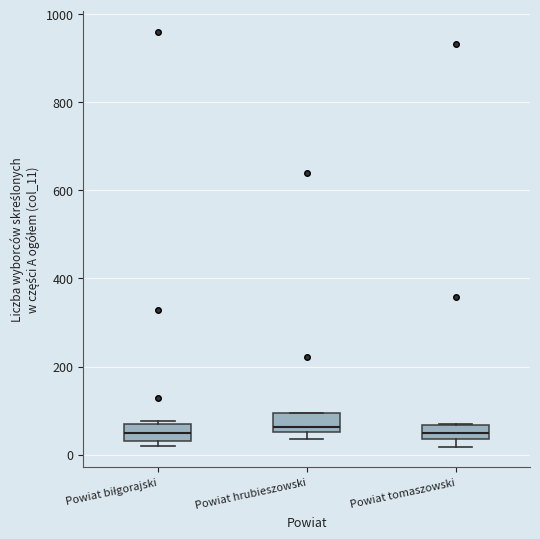

Reading left to right, transcribe this box plot: for each box, give where its median line is, the range the box spans, and where its two whiskers end, as read against the y-axis. The values are not printed on the chart, so give them approximately, as read against the axis.

Powiat biłgorajski: median 60 (inside the box), box 40 to 60, whiskers 20 to 80
Powiat hrubieszowski: median 60 (just above the box's lower edge), box 60 to 100, whiskers 40 to 100
Powiat tomaszowski: median 60 (inside the box), box 40 to 60, whiskers 20 to 80